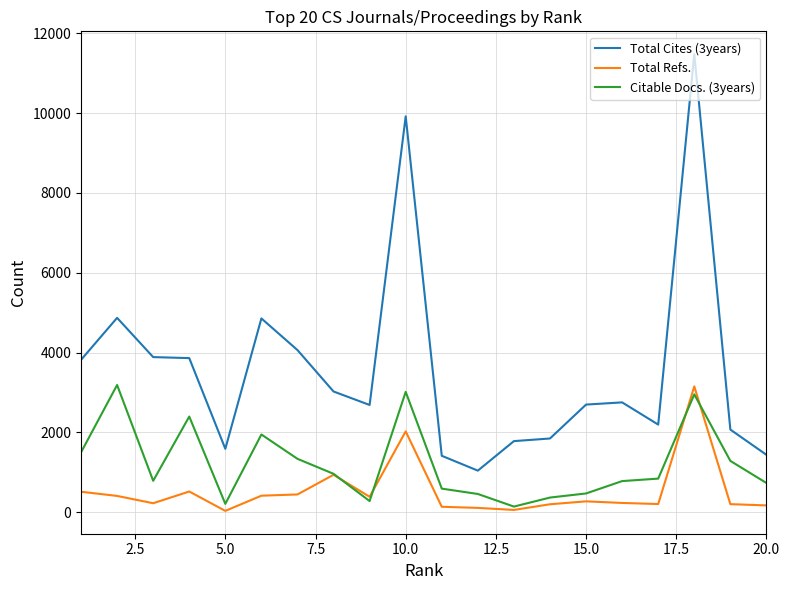

True or false: Total Cites (3years) and Total Refs. cross at least once.

False